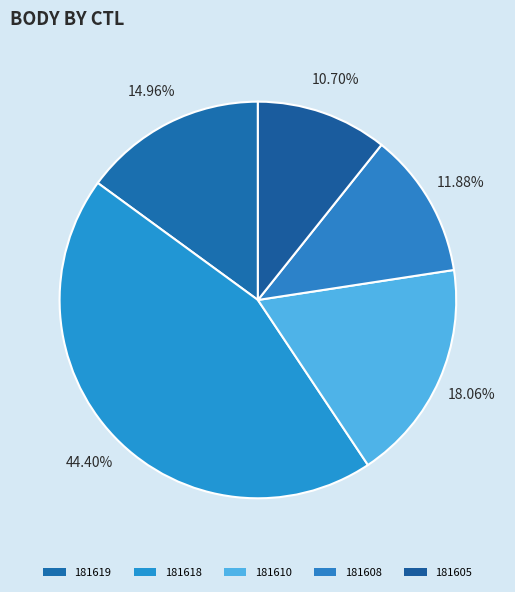

Is it true that 181619 is 15% of the pie?

True